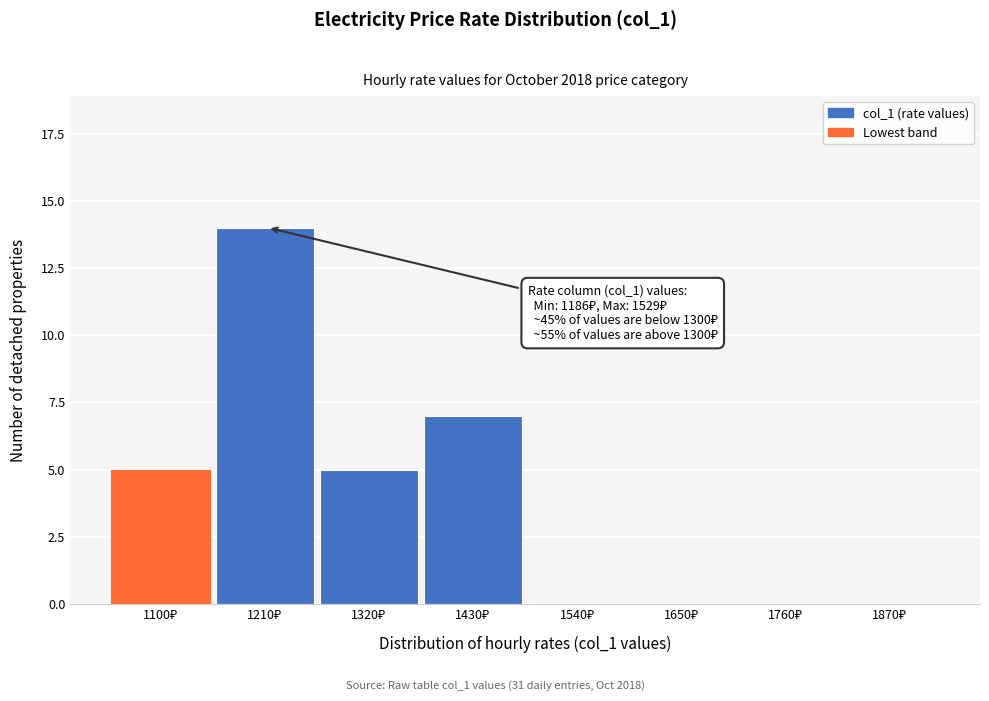

What is the greatest value displayed?

14